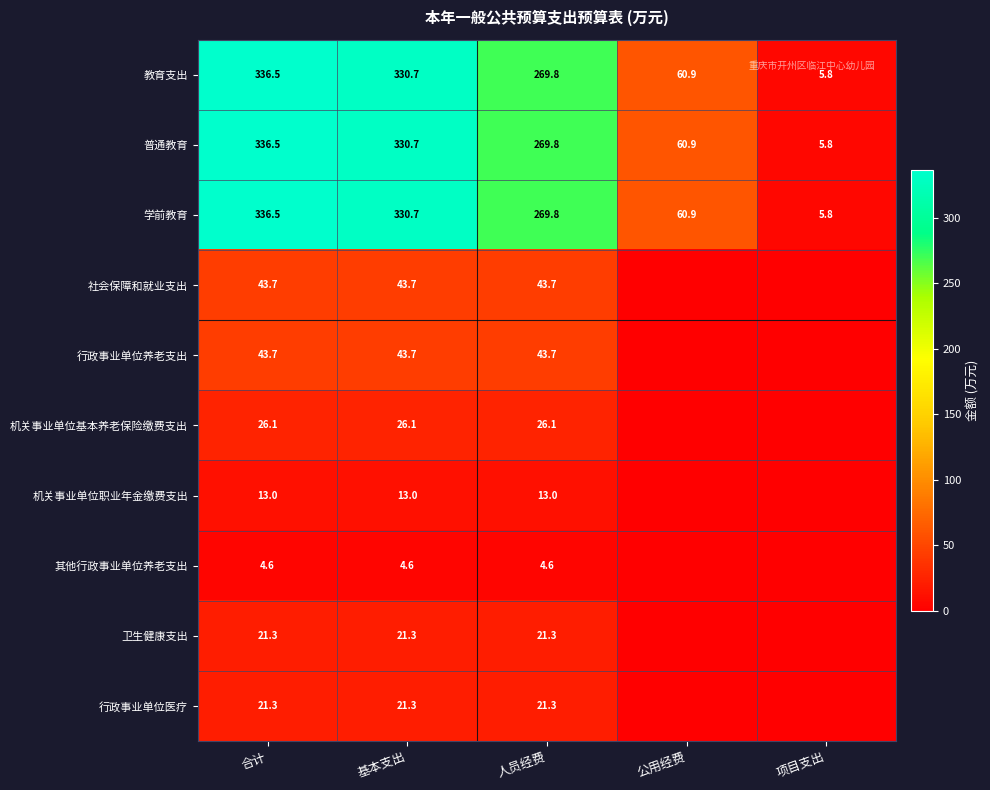

Where is 普通教育 nearest to the value 171?

人员经费